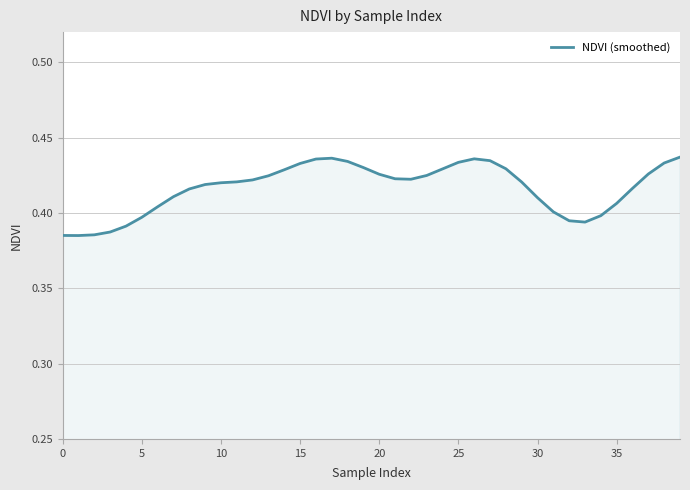

Is this an area chart (filled region under the line)?

Yes